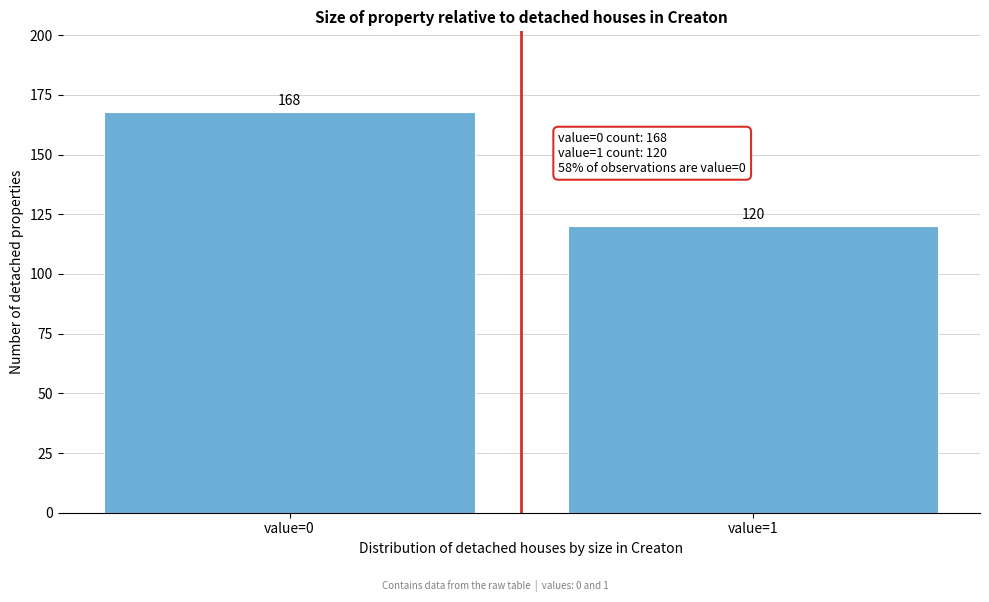

Reading right to left, what are all the values shown in this chart?

value=1=120	value=0=168